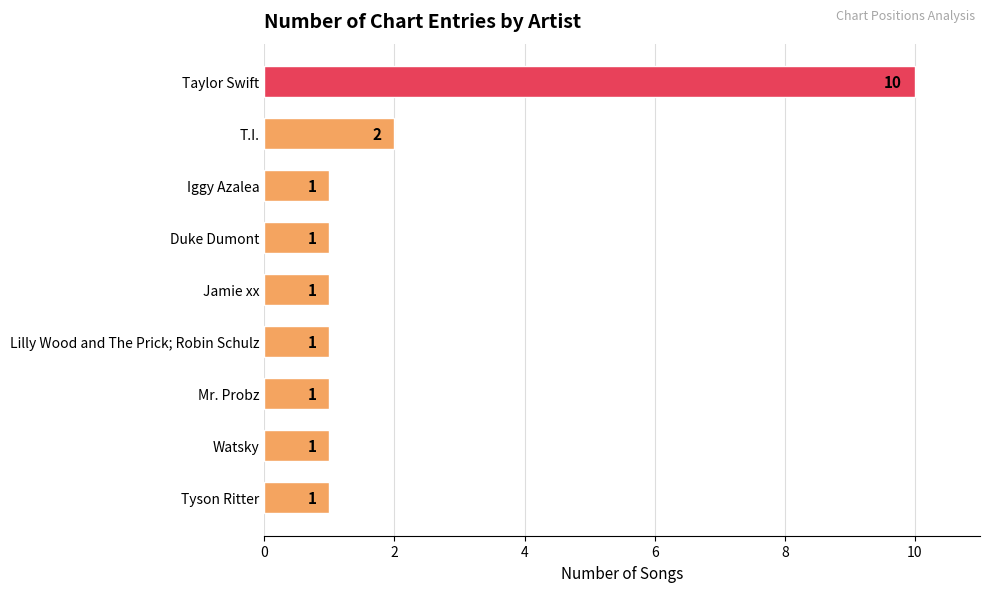

At which category does the chart reach its peak across all series?

Taylor Swift